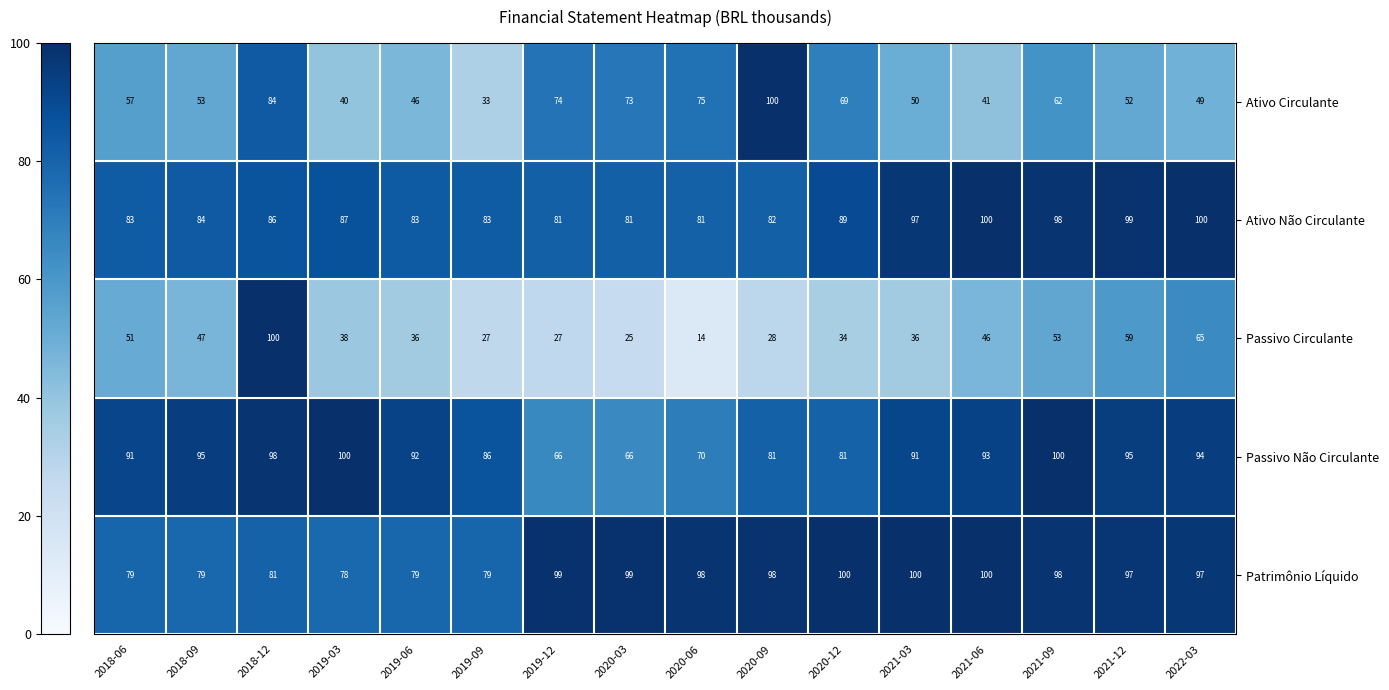

Which series changed the most between 2019-06 and 2021-06?

Patrimônio Líquido